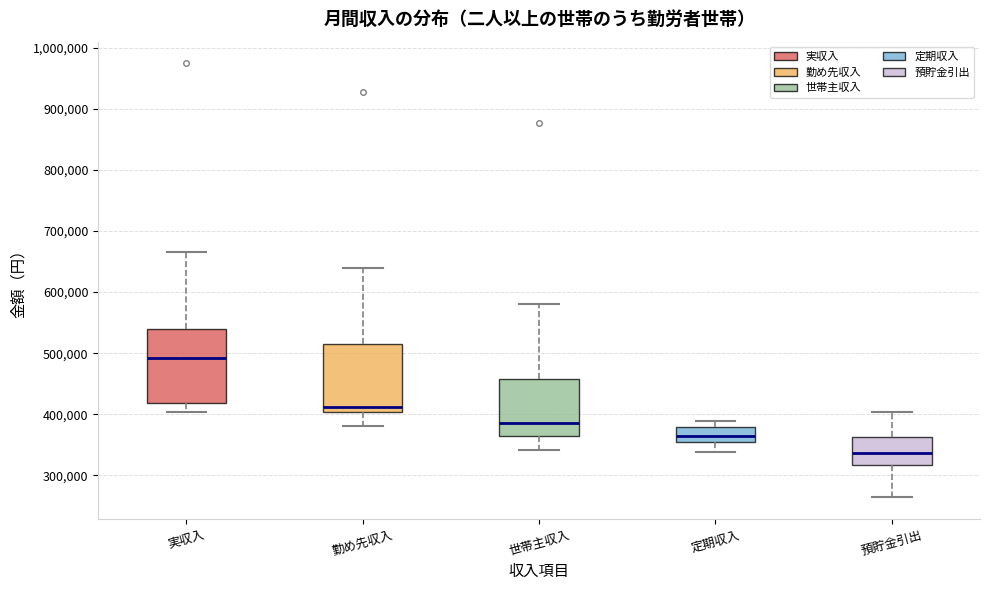

Which box's median line is the lowest?

預貯金引出